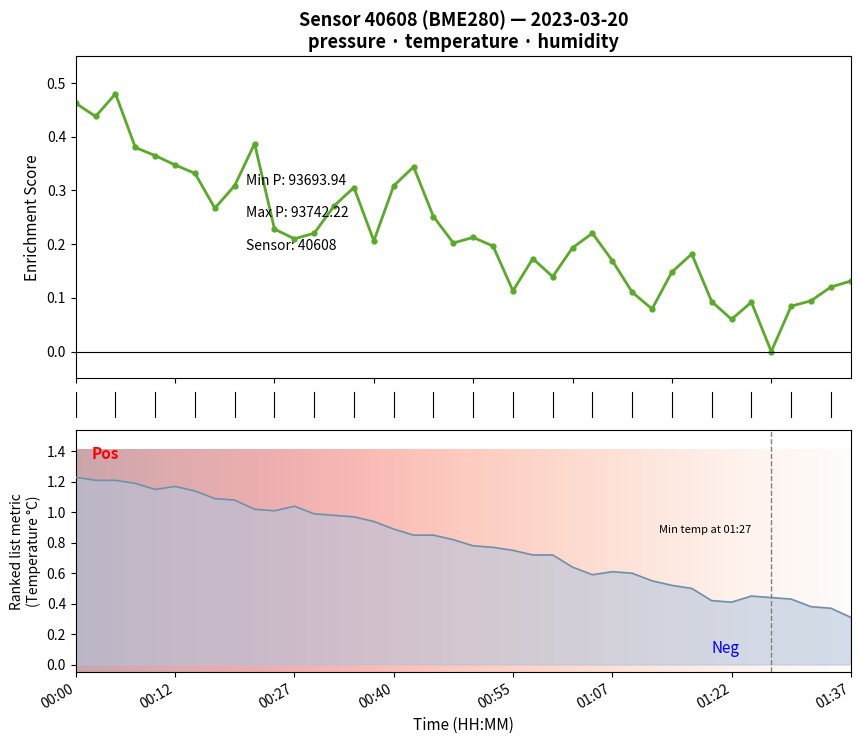

What is the sum of all pressure values?

8.9